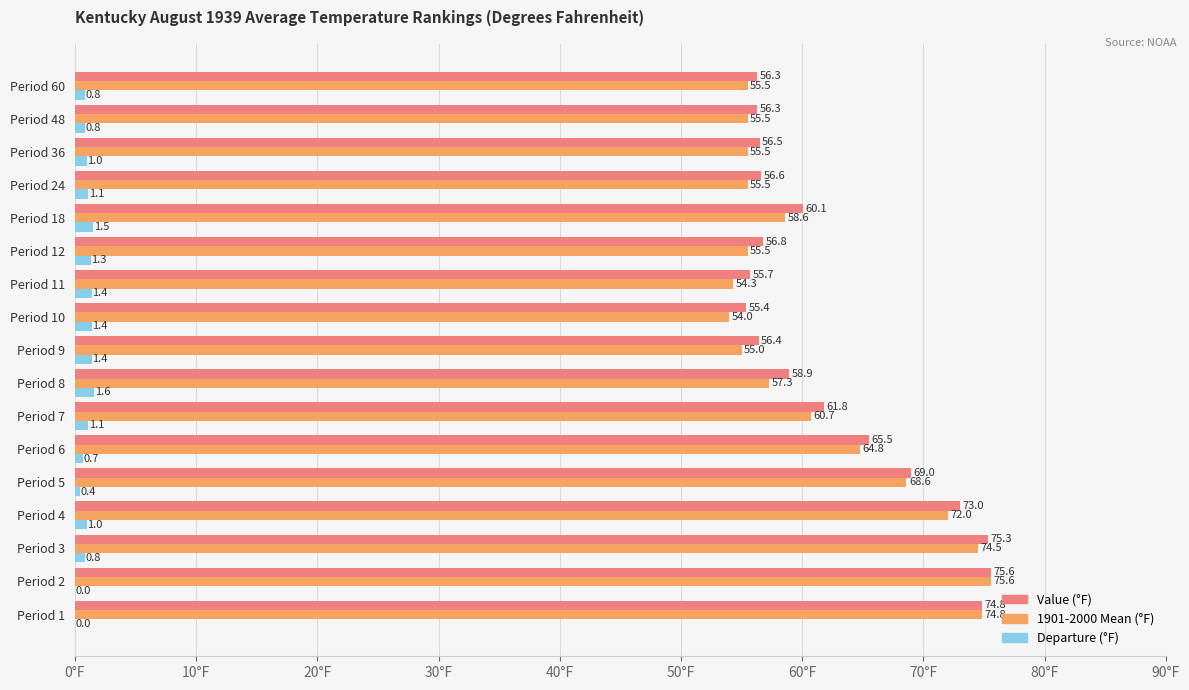

What is the maximum value shown in the chart?

75.6